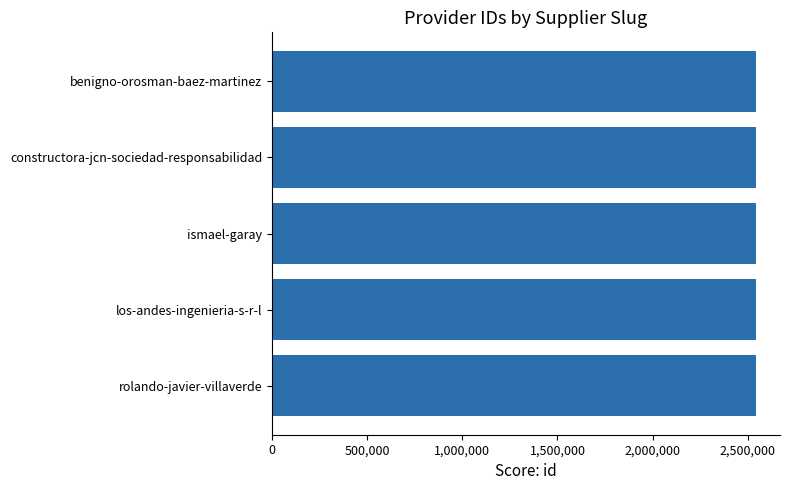

What is the approximate value at benigno-orosman-baez-martinez?

2541957